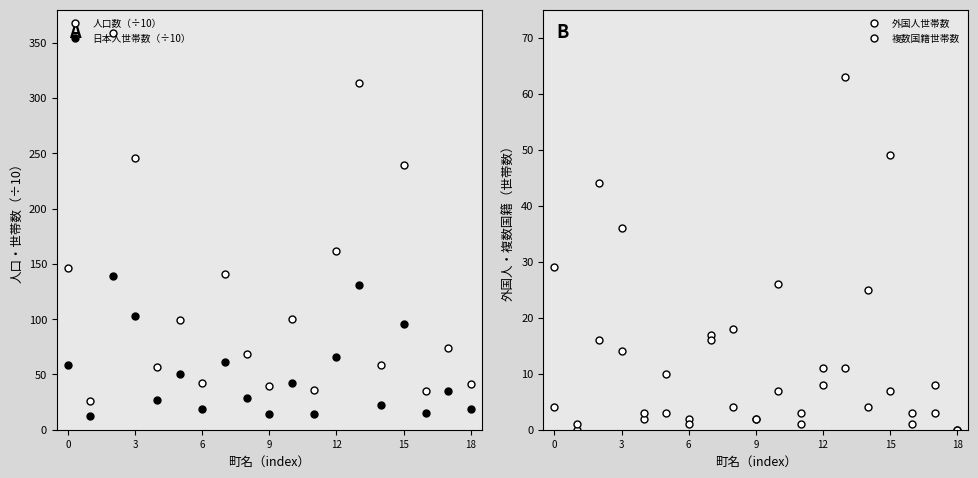

Reading left to right, transcribe all the data shown in this chart.

人口数（÷10）: 146.1	25.8	359.3	246.0	56.9	99.2	42.5	141.2	68.1	39.2	100.5	36.2	162.0	313.9	58.6	239.9	35.0	74.1	41.4
日本人世帯数（÷10）: 58.6	12.4	139.3	102.8	26.6	50.1	18.4	61.4	28.5	13.8	41.9	14.0	66.2	131.0	22.4	95.5	14.7	34.8	19.1
外国人世帯数: 29.0	0.0	44.0	36.0	2.0	10.0	2.0	17.0	18.0	2.0	26.0	3.0	11.0	63.0	25.0	49.0	3.0	8.0	0.0
複数国籍世帯数: 4.0	1.0	16.0	14.0	3.0	3.0	1.0	16.0	4.0	2.0	7.0	1.0	8.0	11.0	4.0	7.0	1.0	3.0	0.0